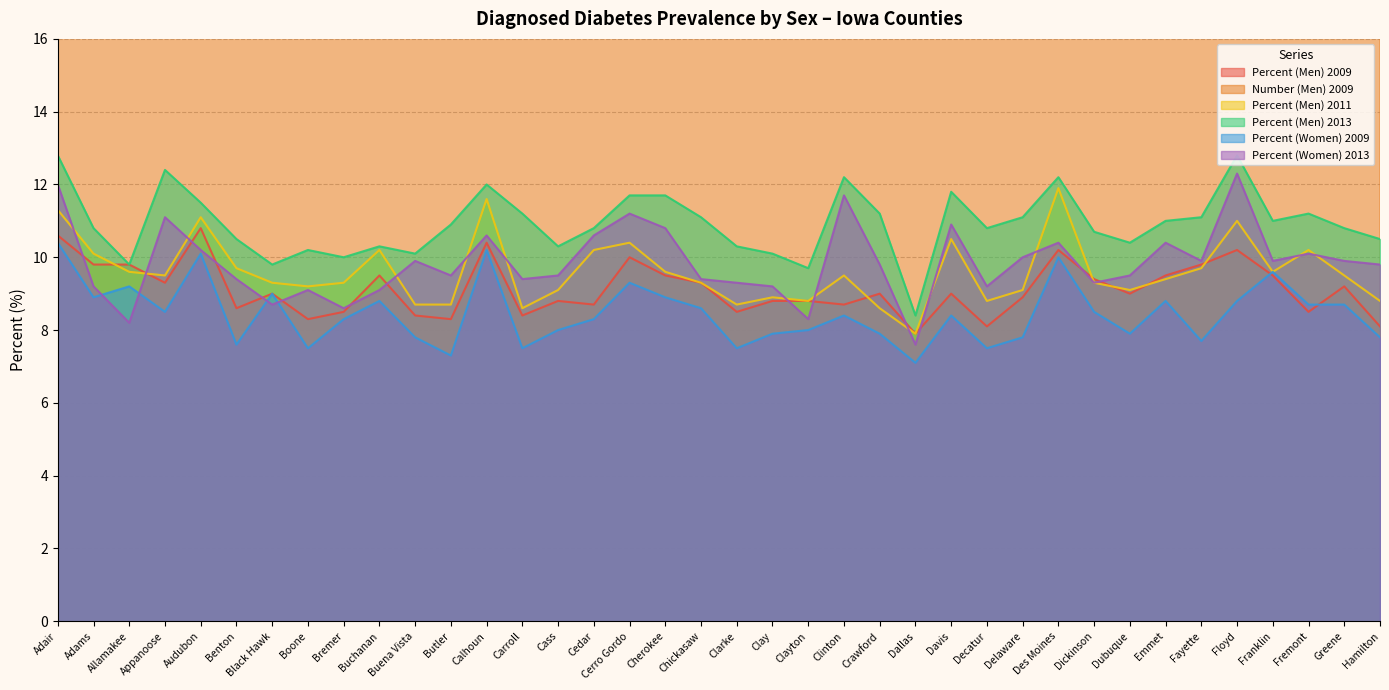

How many lines are shown in the chart?

6